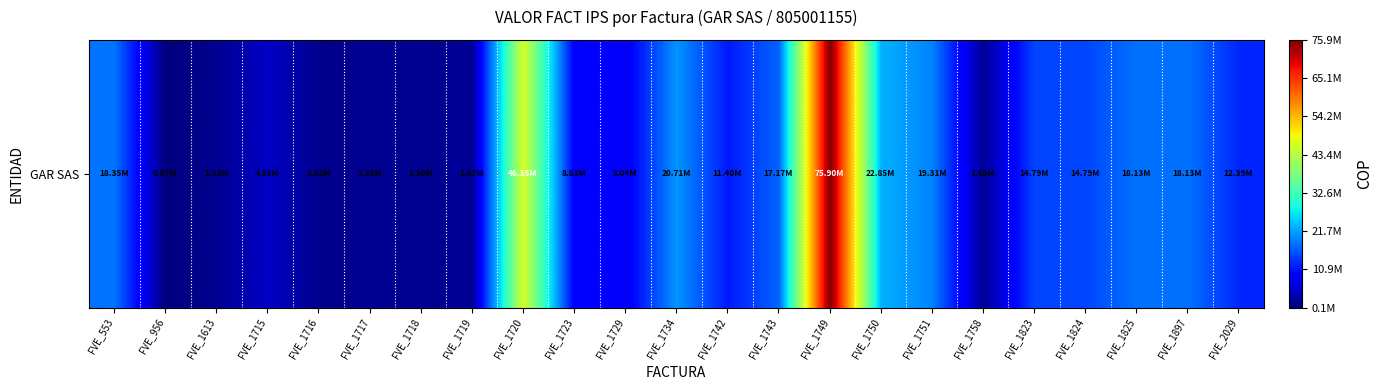

How many distinct data groups are displayed?

1